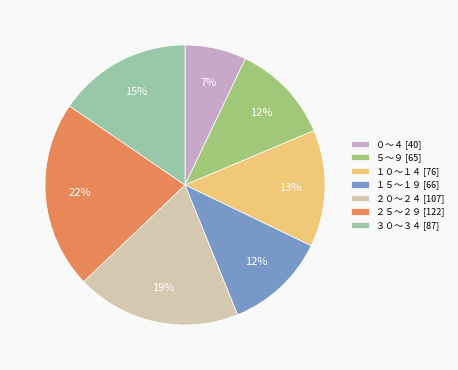

Combined, do ３０～３４ [87] and ０～４ [40] account for over 50%?

No